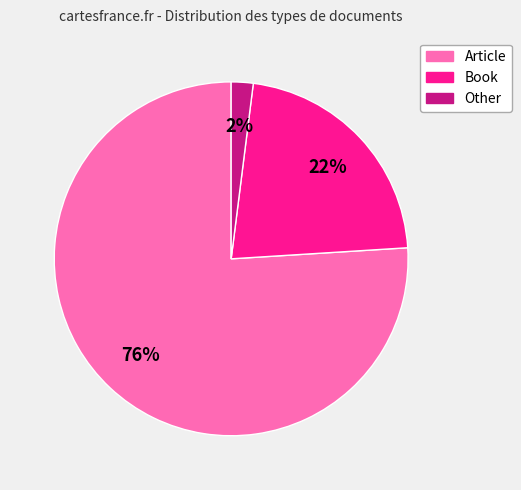

Approximately how many times larger is the value at Book compared to Other?

11.0